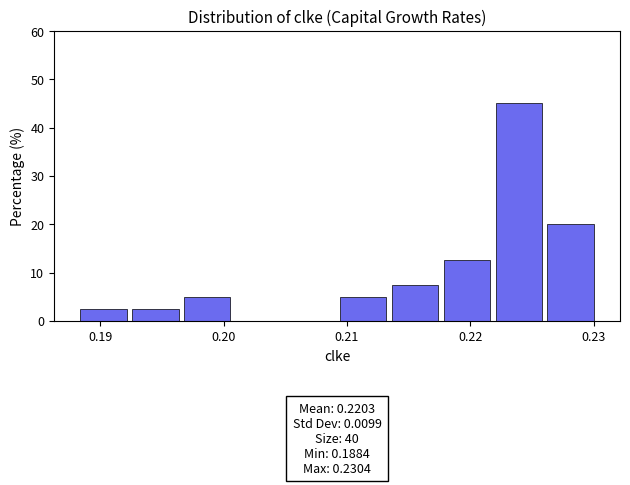

Over which range of the x-axis is the bar tallest?

0.222 to 0.226